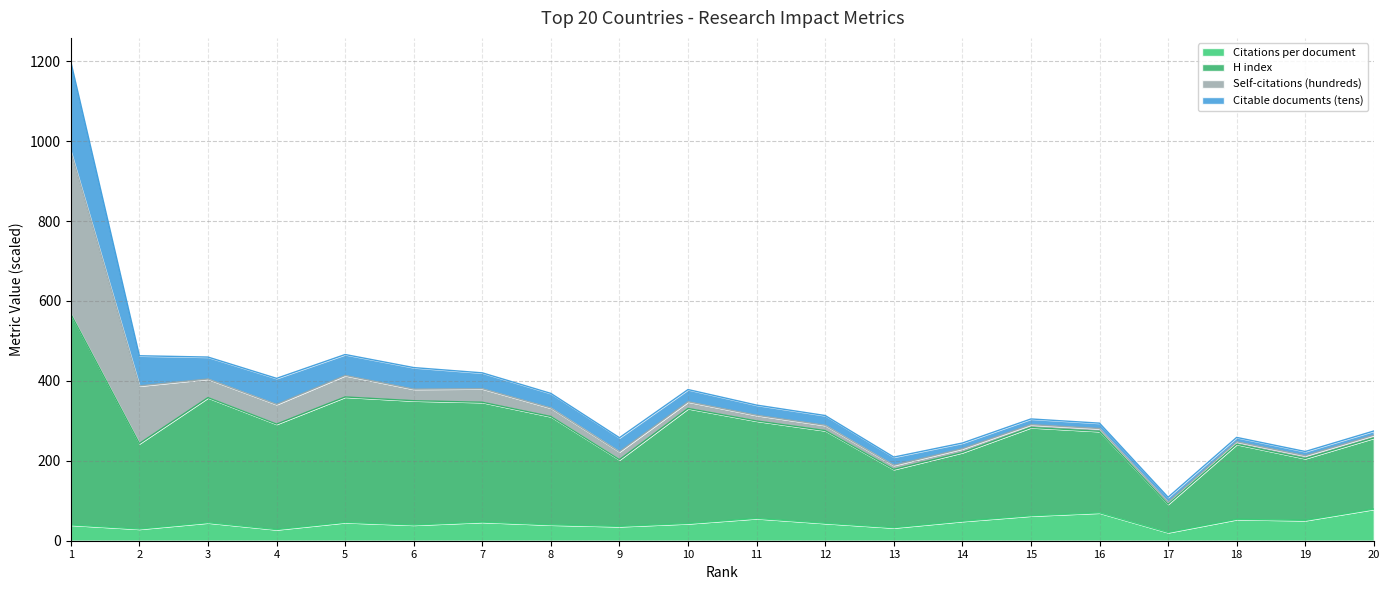

What is the total value across all series at 4?

406.4